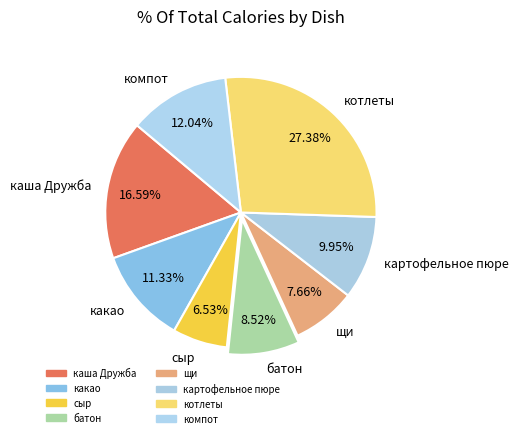

What percentage is the сыр slice, to the nearest percent?

7%